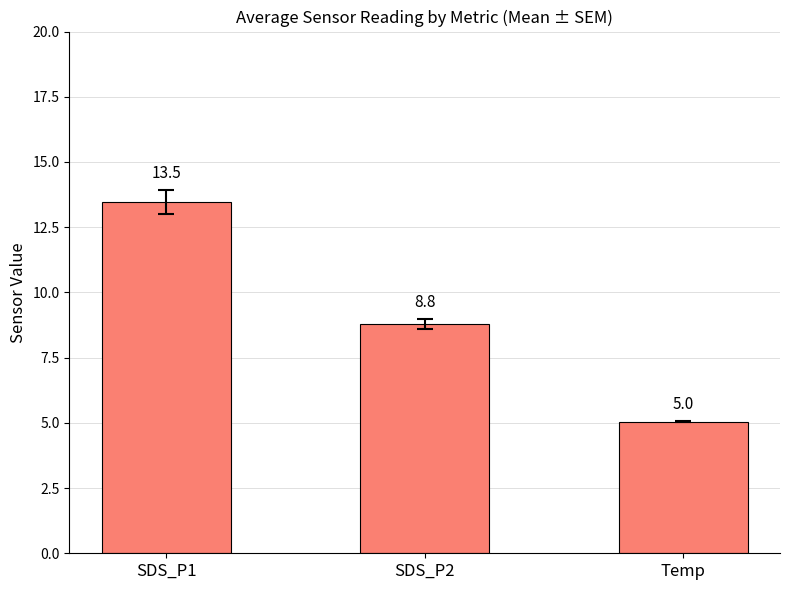

What is the average value?

9.1